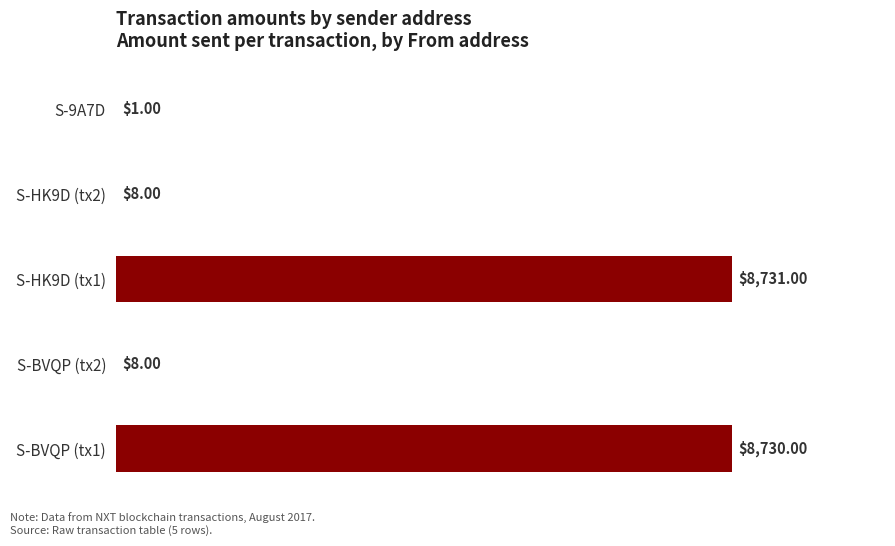

Between S-HK9D (tx2) and S-BVQP (tx1), which is larger?

S-BVQP (tx1)